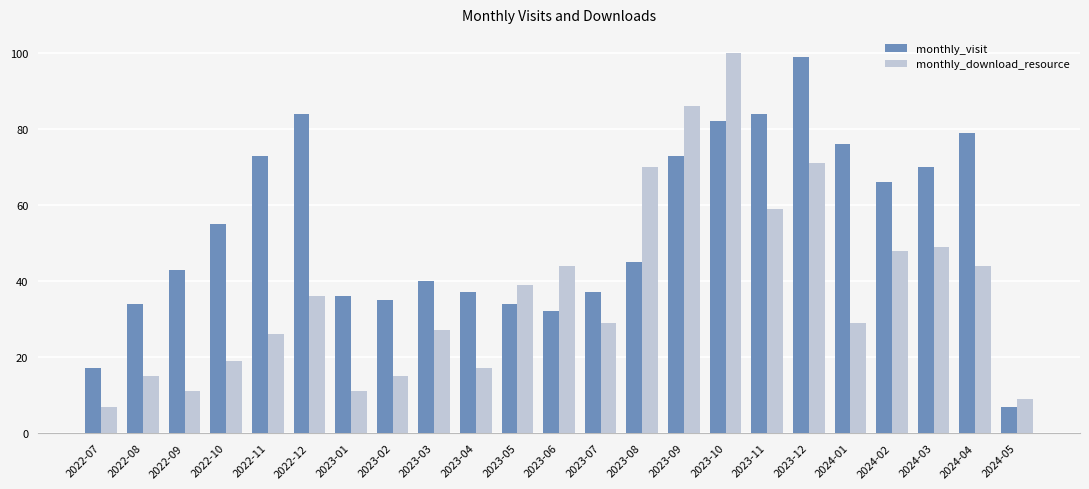

Reading right to left, transcribe all the data shown in this chart.

monthly_visit: 2024-05=7	2024-04=79	2024-03=70	2024-02=66	2024-01=76	2023-12=99	2023-11=84	2023-10=82	2023-09=73	2023-08=45	2023-07=37	2023-06=32	2023-05=34	2023-04=37	2023-03=40	2023-02=35	2023-01=36	2022-12=84	2022-11=73	2022-10=55	2022-09=43	2022-08=34	2022-07=17
monthly_download_resource: 2024-05=9	2024-04=44	2024-03=49	2024-02=48	2024-01=29	2023-12=71	2023-11=59	2023-10=100	2023-09=86	2023-08=70	2023-07=29	2023-06=44	2023-05=39	2023-04=17	2023-03=27	2023-02=15	2023-01=11	2022-12=36	2022-11=26	2022-10=19	2022-09=11	2022-08=15	2022-07=7